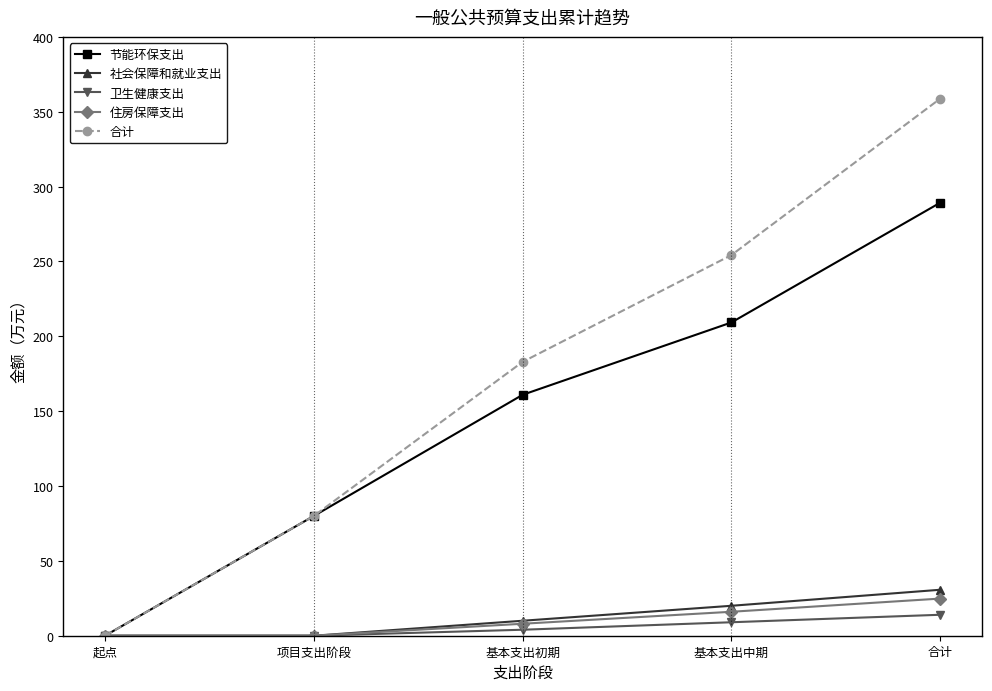

Which series has the largest range (max minus min)?

合计